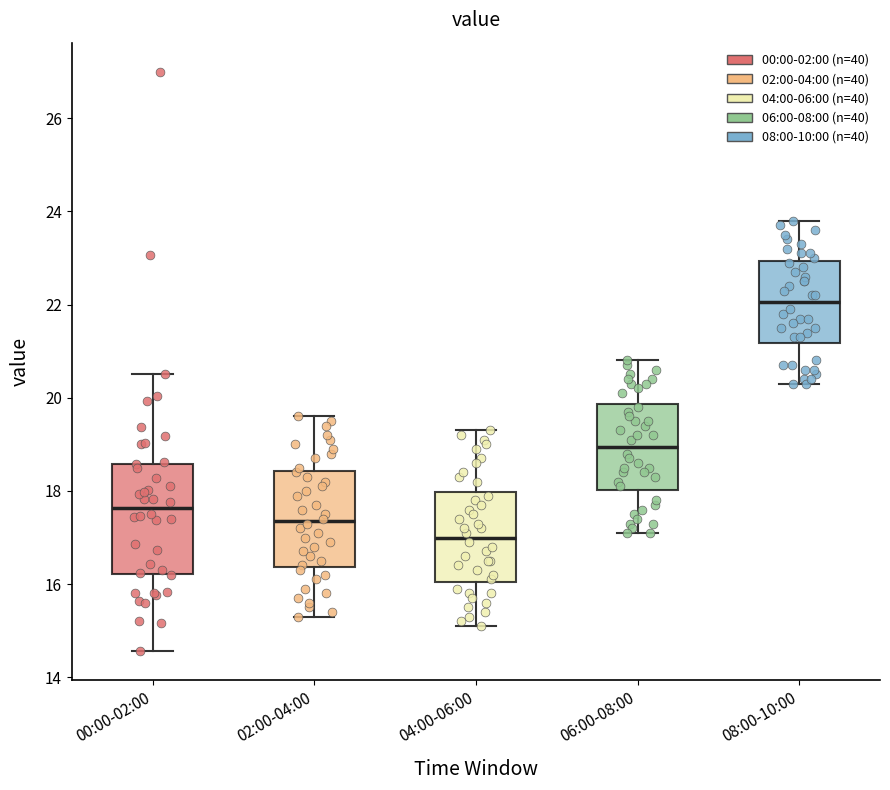

Which box's median line is the highest?

08:00-10:00